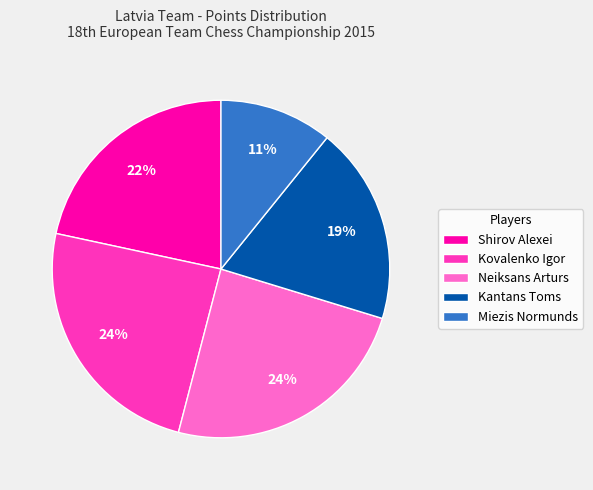

Count the number of slices in the pie.

5